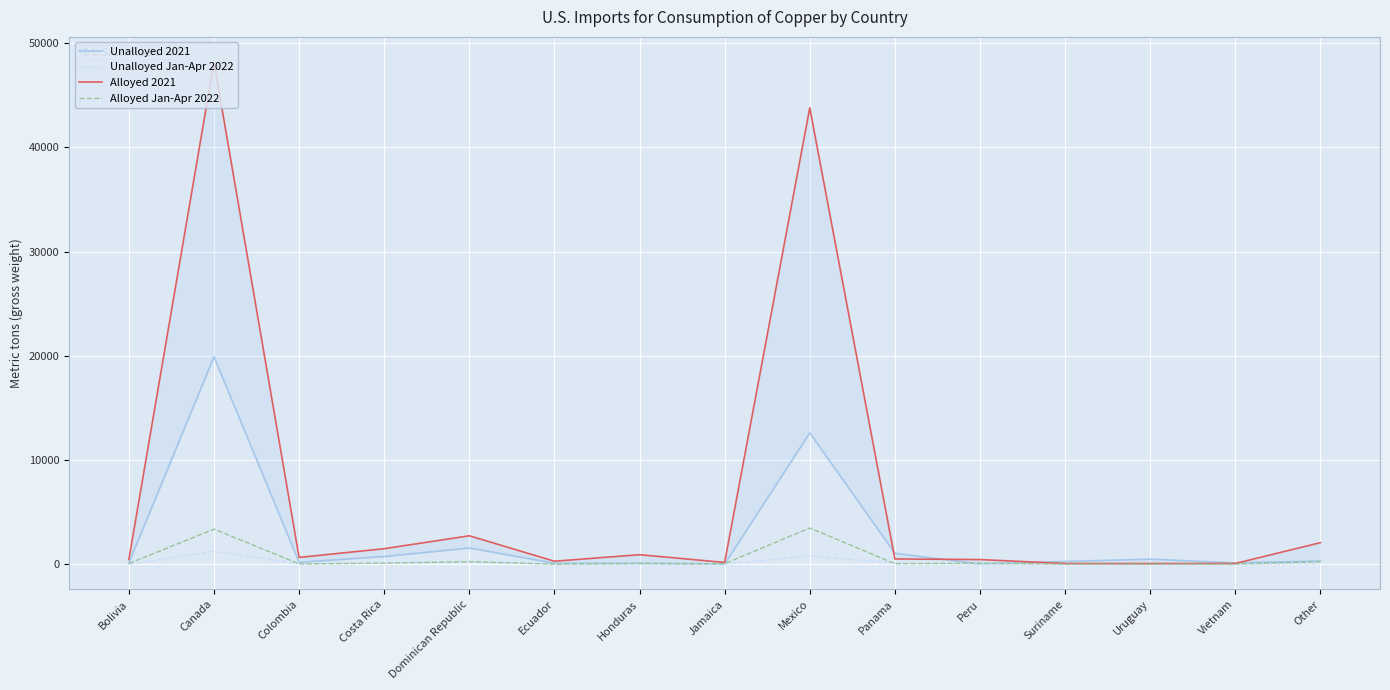

What is the difference between the second highest and minimum values in the Alloyed 2021 series?

43742